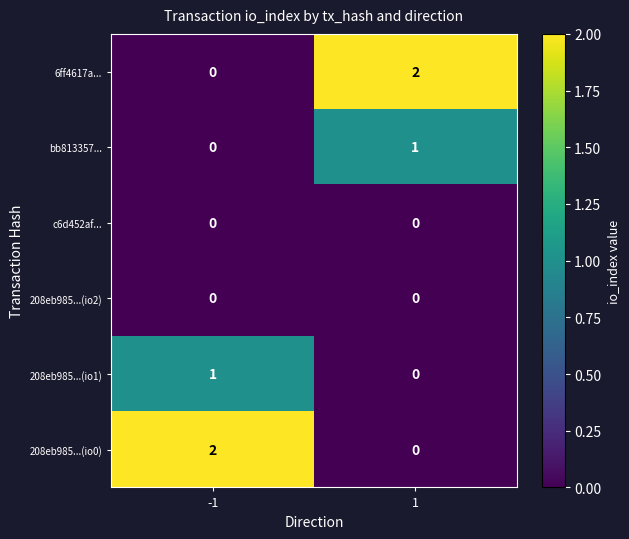

How many positive values does the 208eb985...(io0) series have?

1